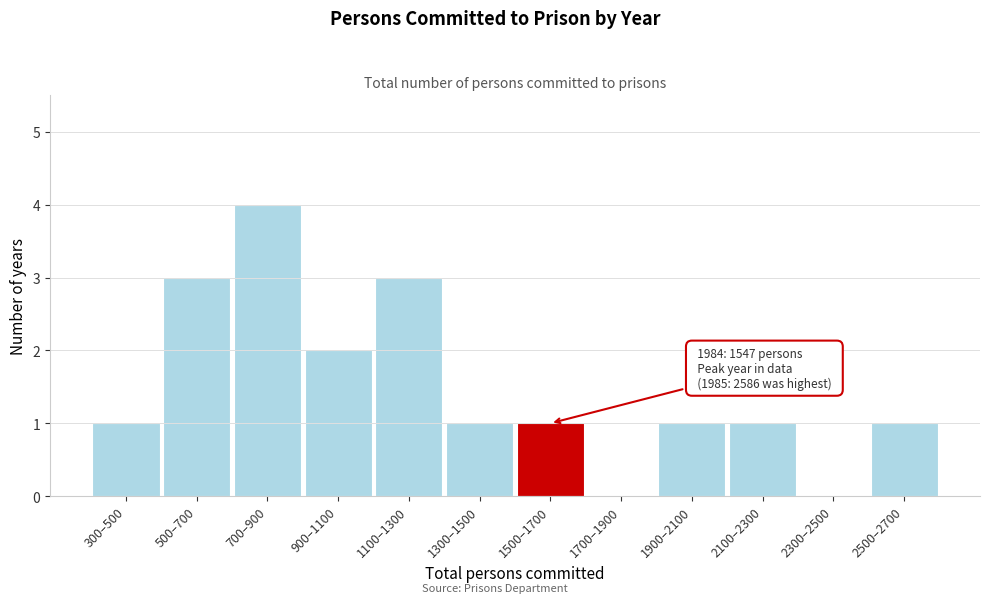

Reading left to right, what are all the values shown in this chart?

300–500=1	500–700=3	700–900=4	900–1100=2	1100–1300=3	1300–1500=1	1500–1700=1	1700–1900=0	1900–2100=1	2100–2300=1	2300–2500=0	2500–2700=1